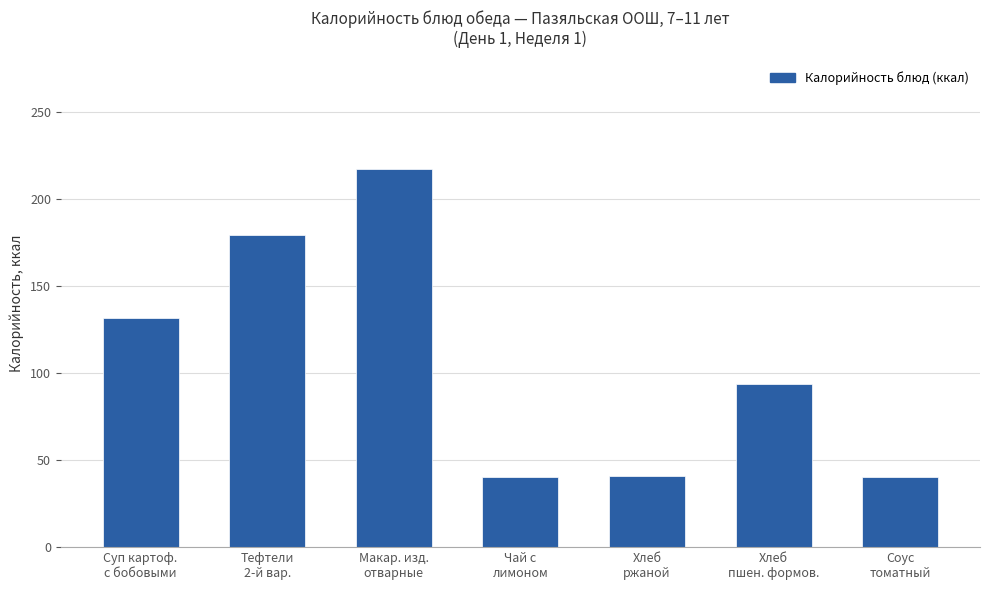

What is the smallest value displayed?

40.1